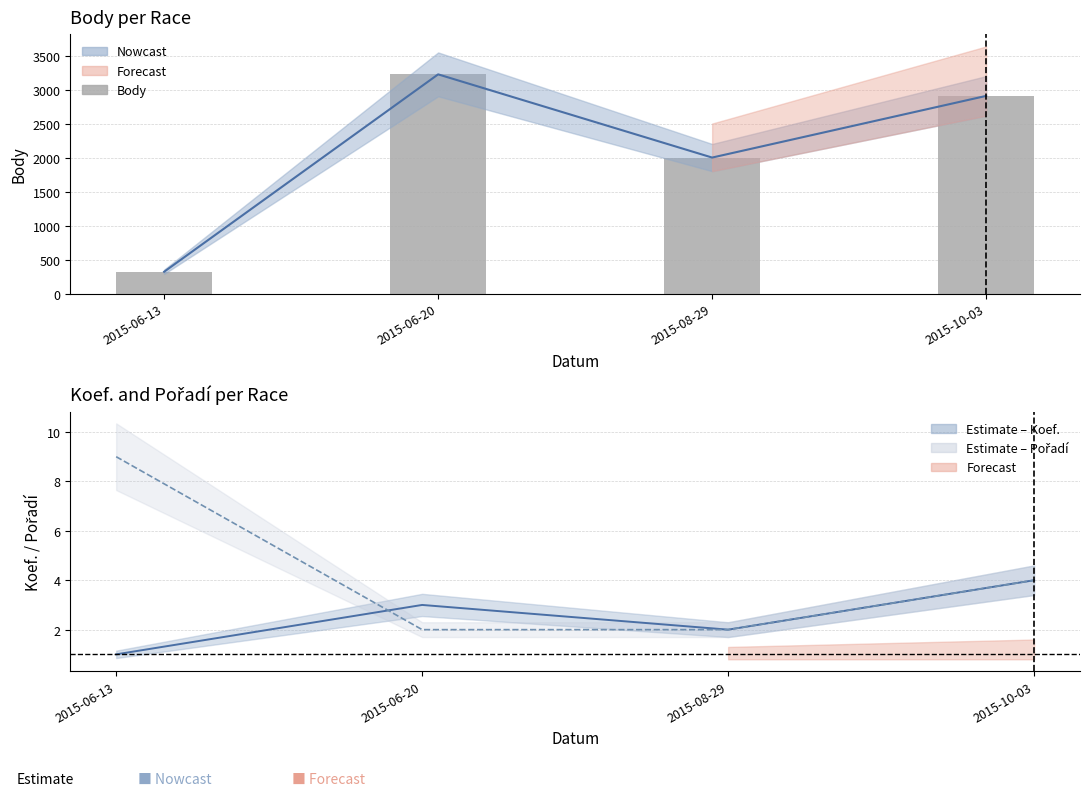

Reading left to right, list all the values displayed in this chart.

Body: 2015-06-13=323	2015-06-20=3236	2015-08-29=2008	2015-10-03=2918
Koef.: 2015-06-13=1	2015-06-20=3	2015-08-29=2	2015-10-03=4
Pořadí: 2015-06-13=9	2015-06-20=2	2015-08-29=2	2015-10-03=4